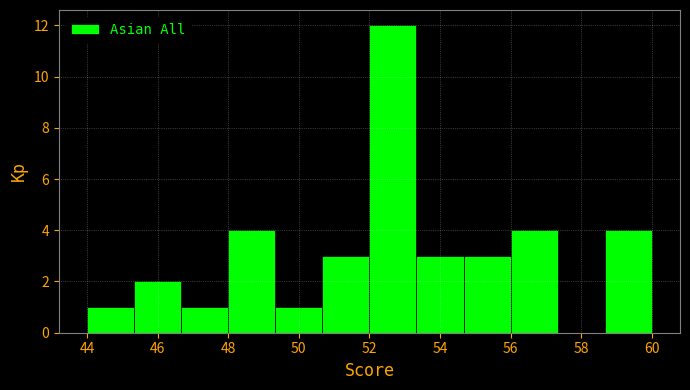

Over which range of the x-axis is the bar tallest?

52.0 to 53.4